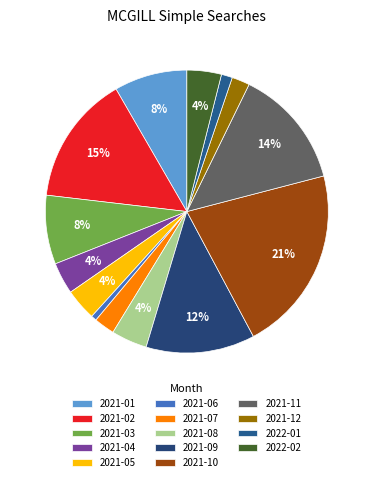

Count the number of slices in the pie.

14